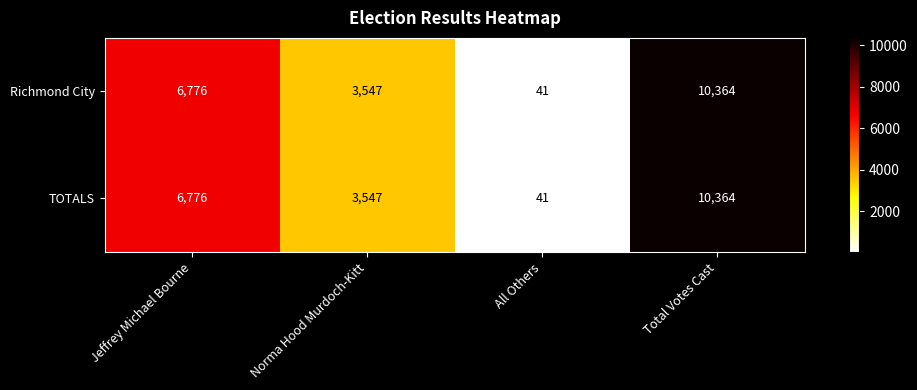

Count the Richmond City values in the range 3547 to 10364.

3